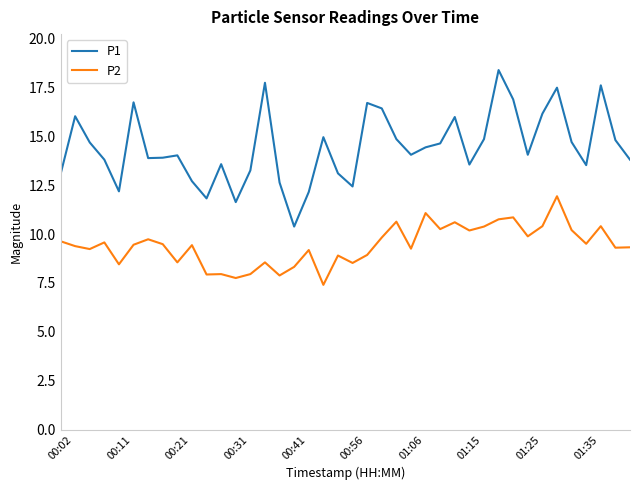

True or false: P1 and P2 cross at least once.

False